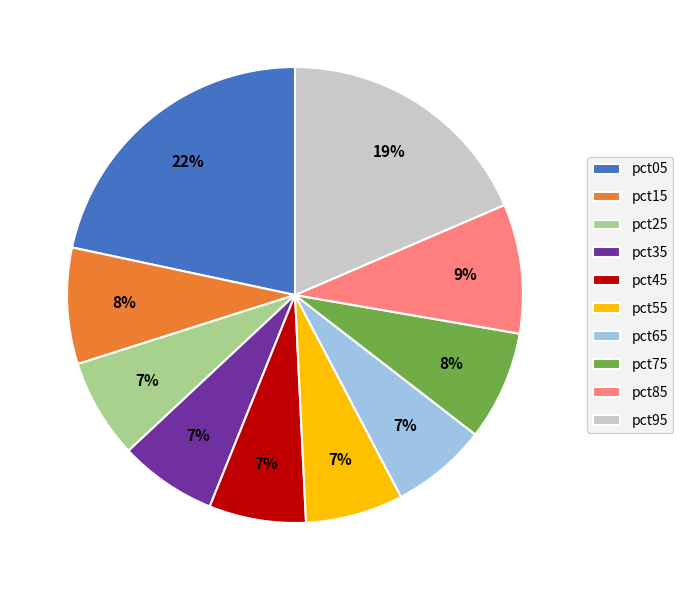

Is there a majority slice in this chart?

No